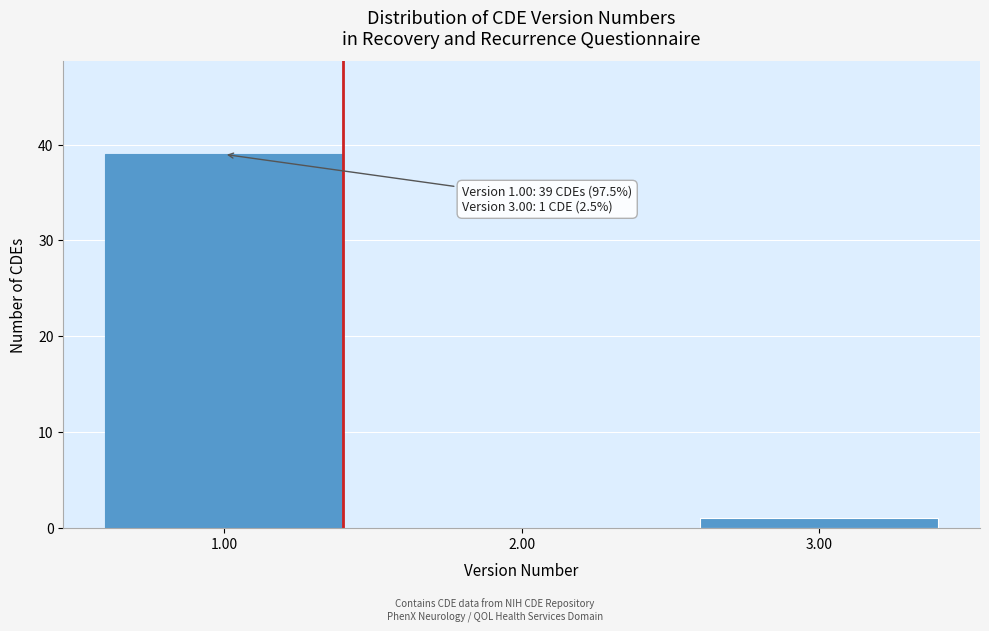

Which range on the x-axis has the tallest bar?

0.5 to 1.5